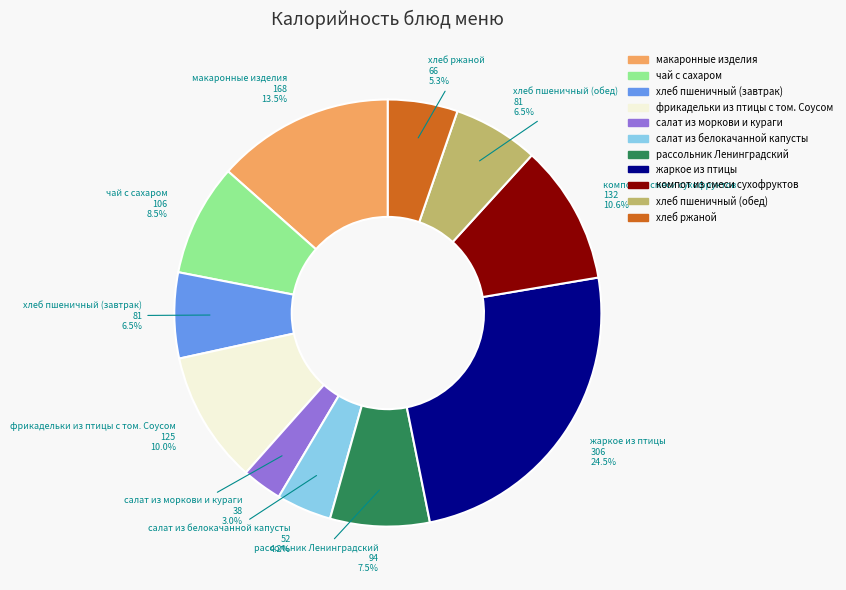

Which category has the biggest portion of the pie?

жаркое из птицы